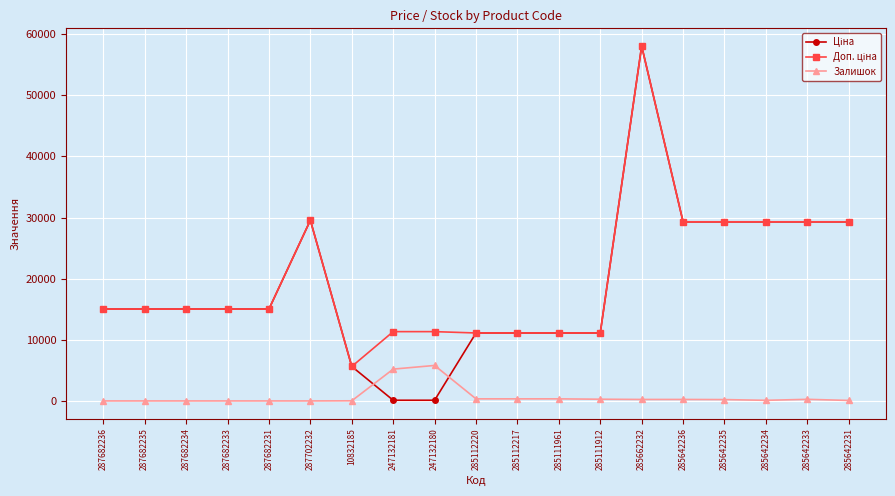

Which label corresponds to the largest value in the chart?

285662232